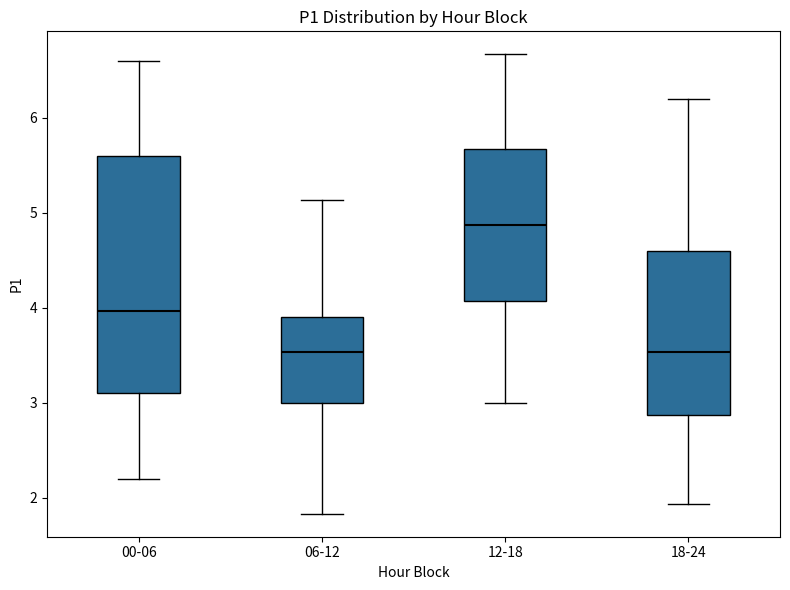

Reading left to right, transcribe this box plot: for each box, give where its median line is, the range the box spans, and where its two whiskers end, as read against the y-axis. The values are not printed on the chart, so give them approximately, as read against the axis.

00-06: median 4.0, box 3.1 to 5.6, whiskers 2.2 to 6.6
06-12: median 3.5, box 3.0 to 3.9, whiskers 1.8 to 5.1
12-18: median 4.9, box 4.1 to 5.7, whiskers 3.0 to 6.7
18-24: median 3.5, box 2.9 to 4.6, whiskers 1.9 to 6.2